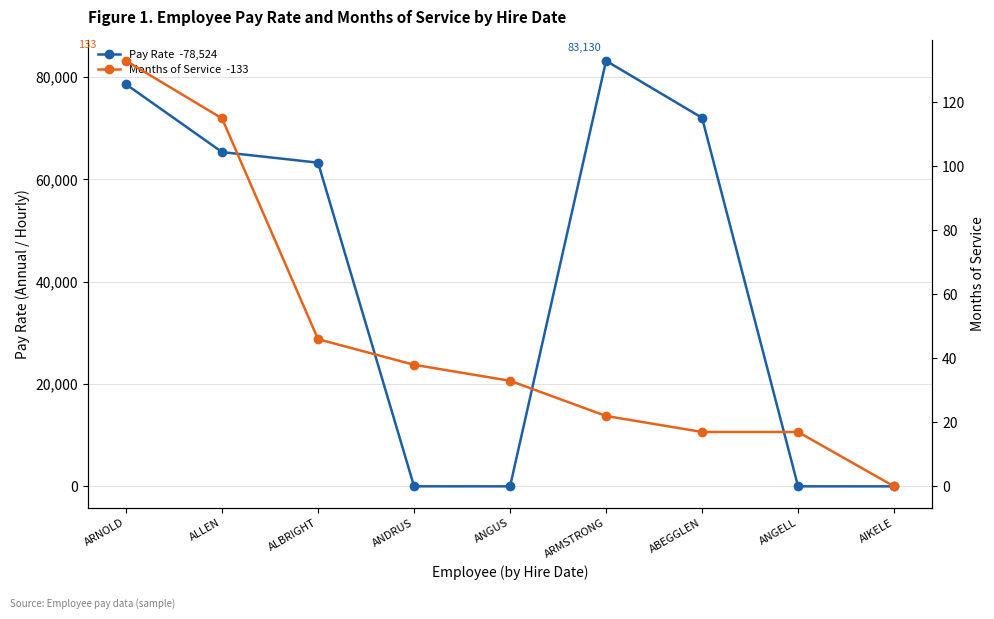

True or false: Pay Rate  -78,524 has a value of 16.1 at ANGUS.

True